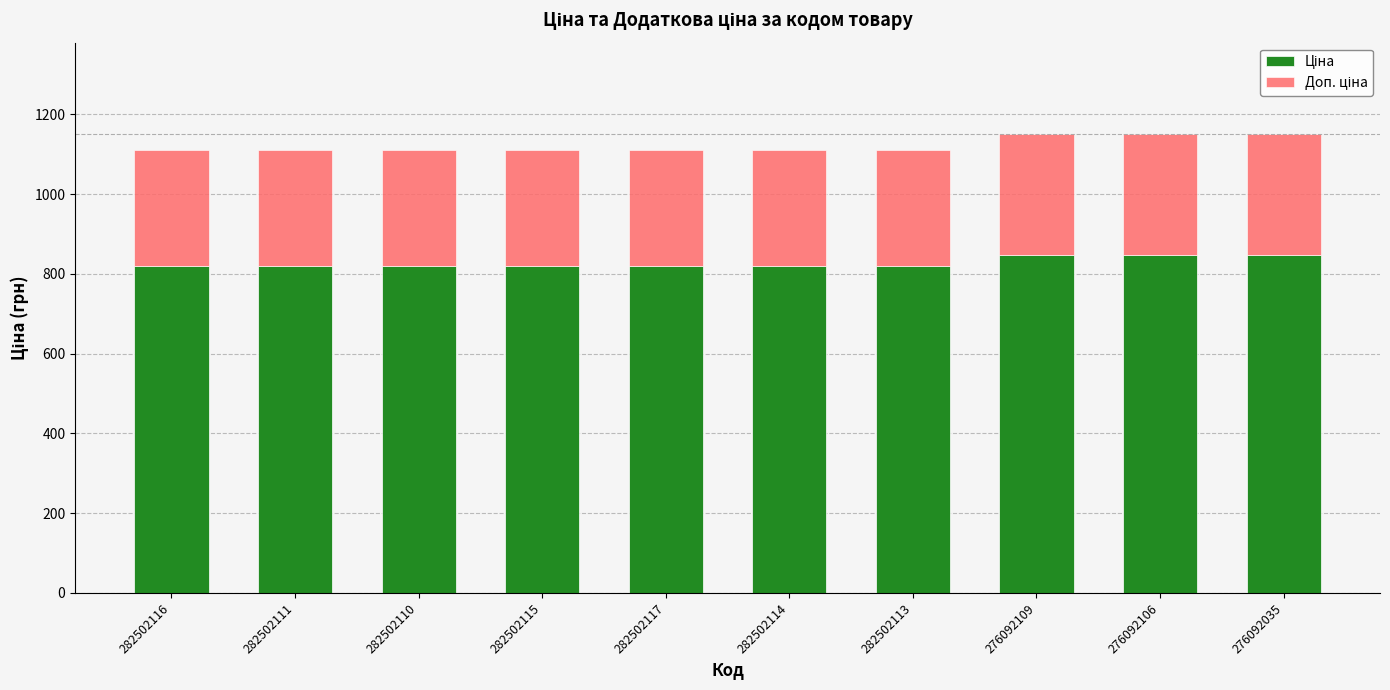

What is the label of the 1st bar from the left?

282502116